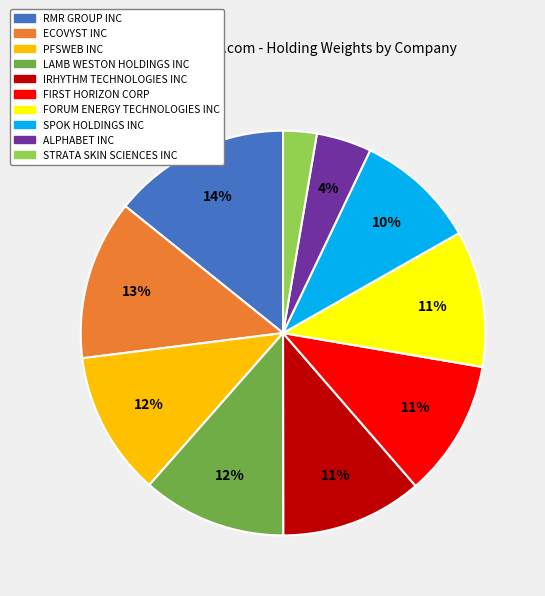

True or false: STRATA SKIN SCIENCES INC accounts for 14% of the total.

False